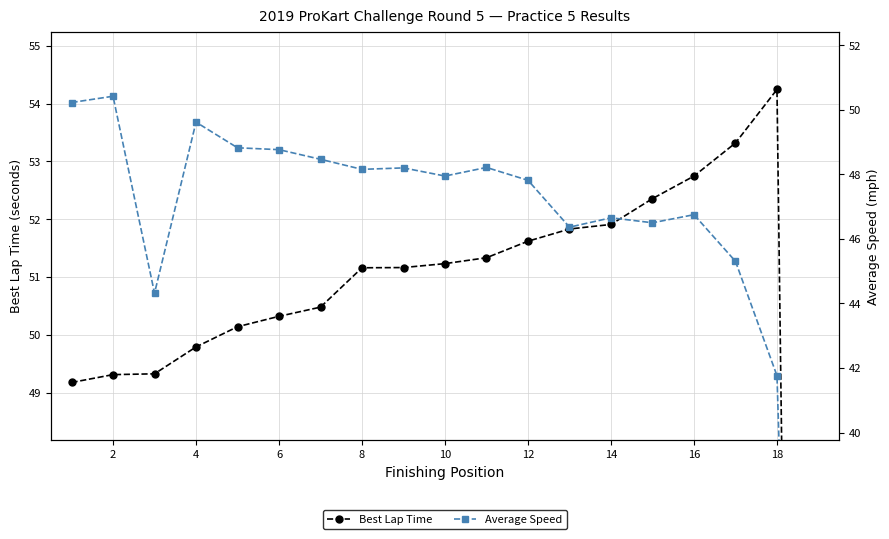

True or false: Best Lap Time and Average Speed cross at least once.

True